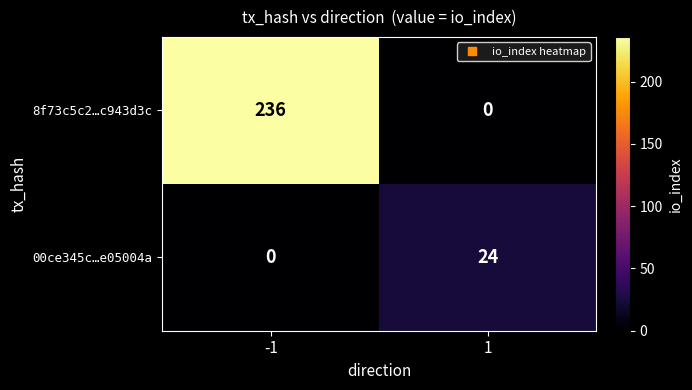

Is it true that 8f73c5c2…c943d3c equals 112 at 1?

False